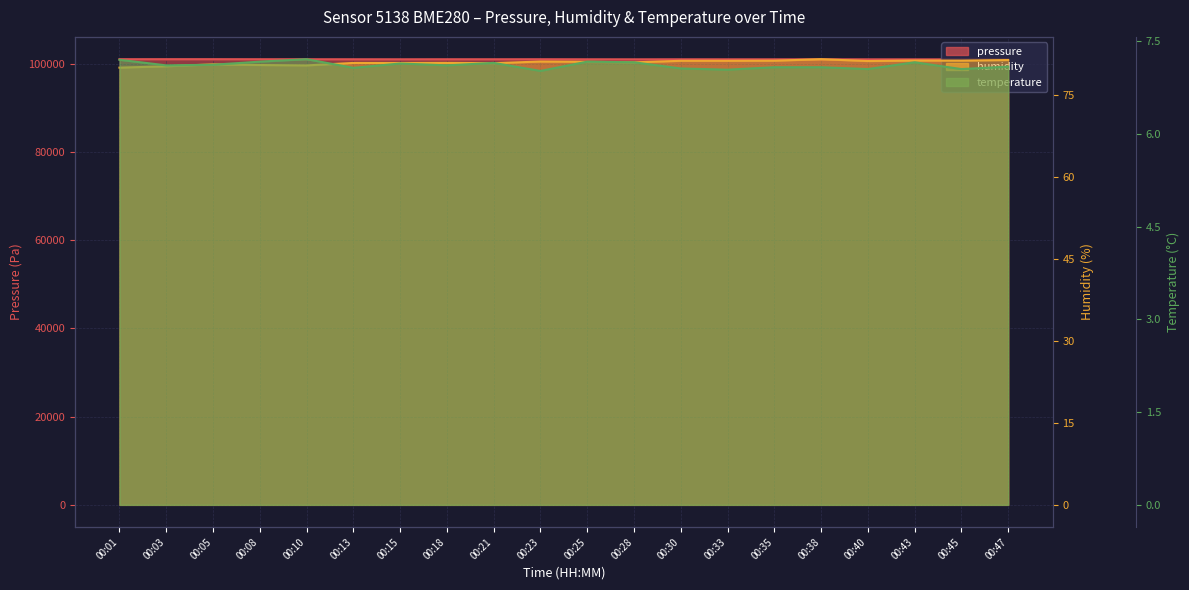

The temperature series shows 10.8 at 00:21. True or false?

False